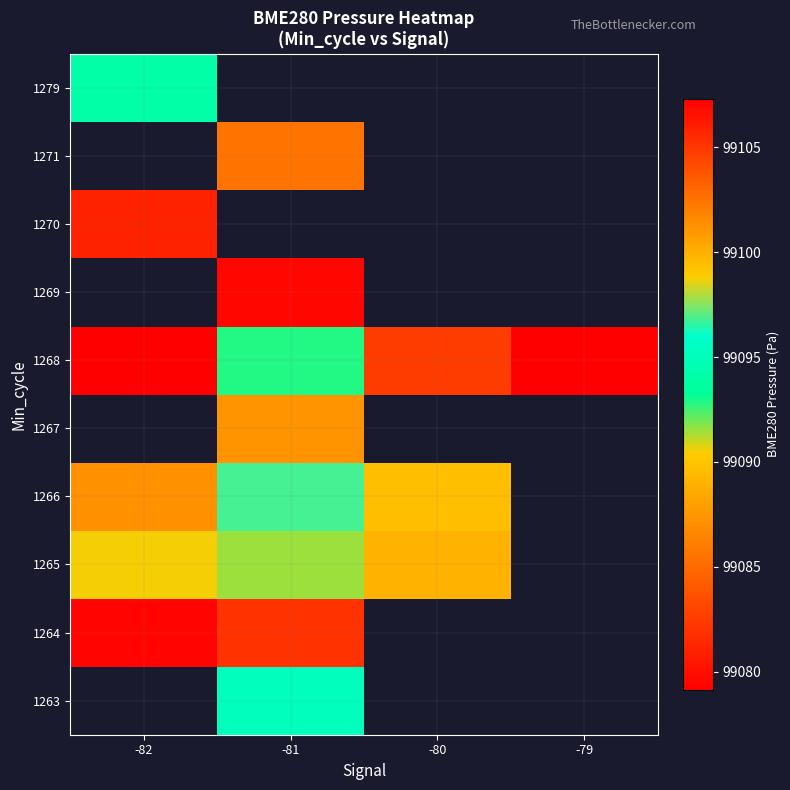

What is the greatest value displayed?

99107.3